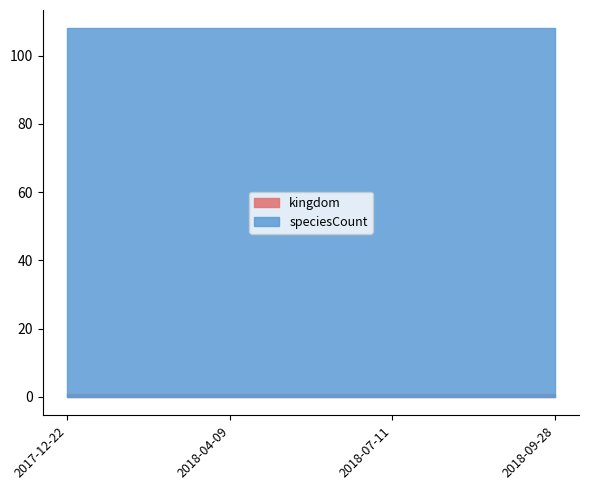

True or false: speciesCount has more than 2 interior local peaks.

False